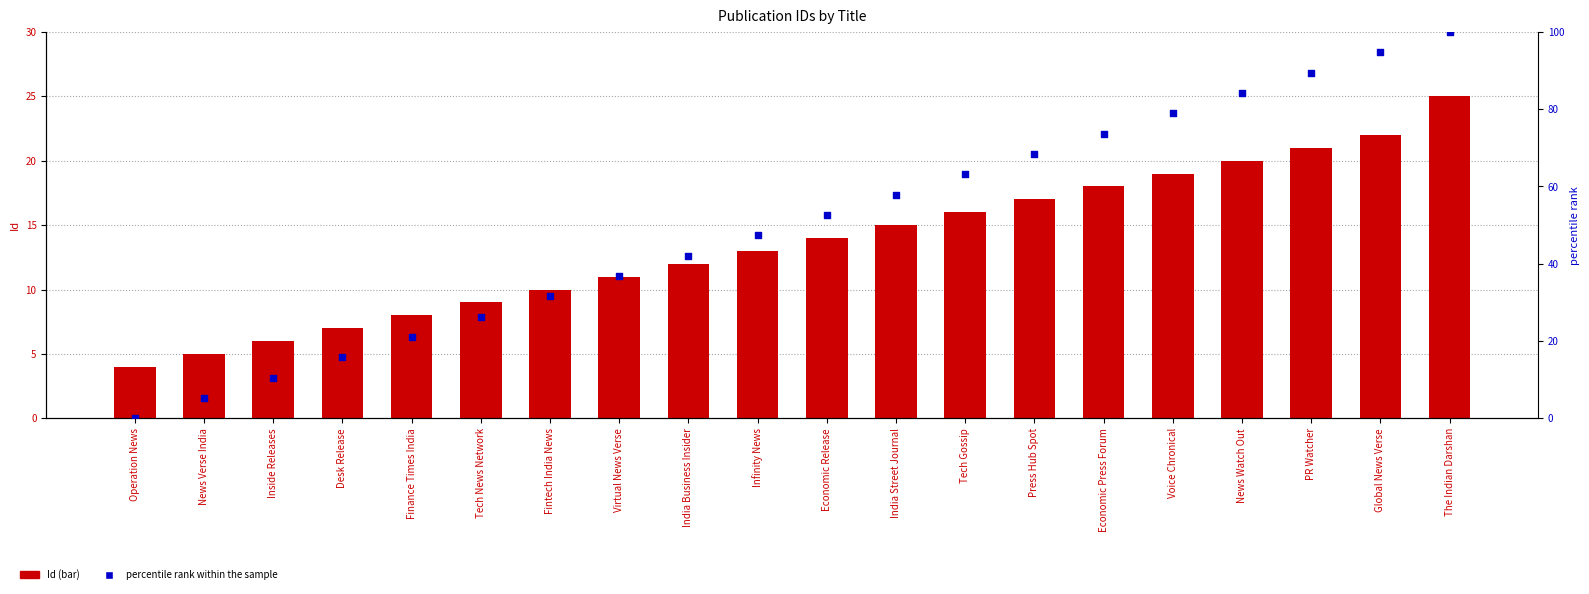

Which series has the largest Y range (max minus min)?

percentile rank within the sample